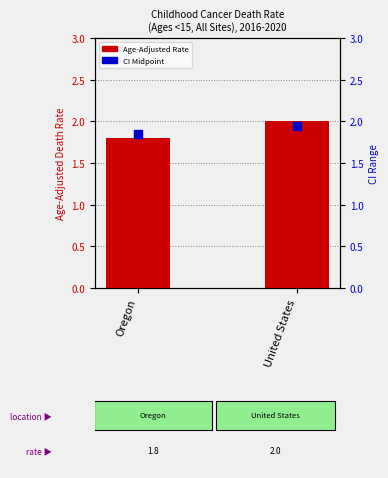

What are all the series names shown in the legend?

Age-Adjusted Rate, CI Midpoint